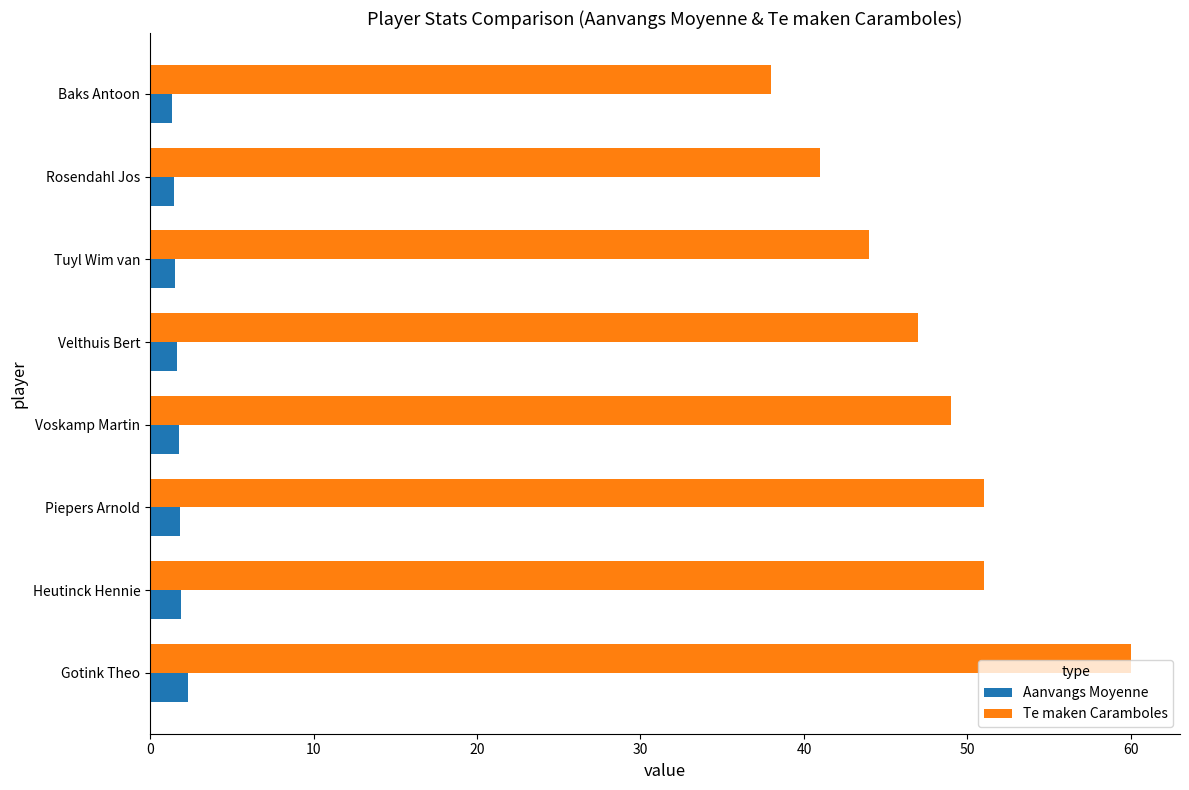

Rank the series by their maximum value, from lowest to highest.

Aanvangs Moyenne, Te maken Caramboles